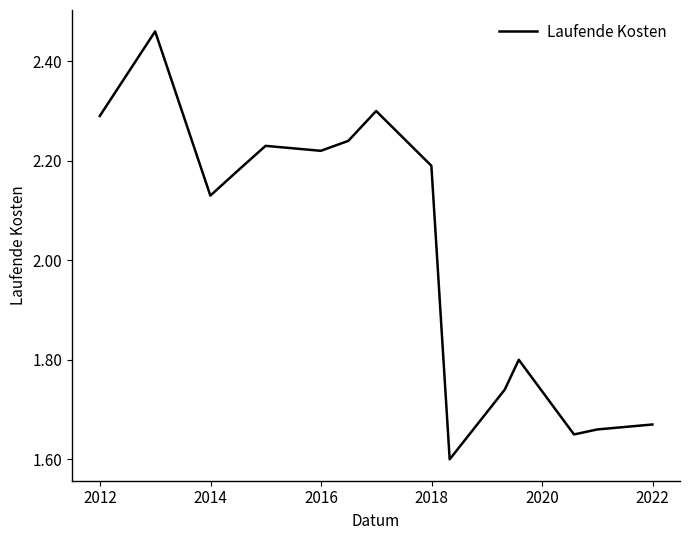

Count the values in the range 1 to 2.

6